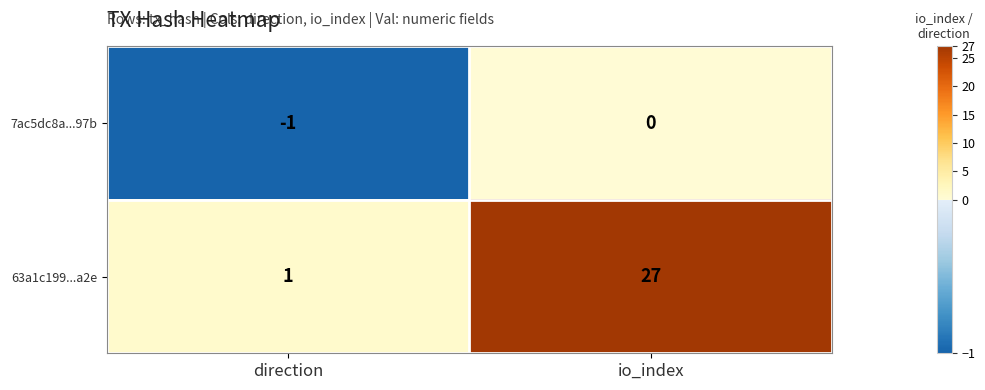

The value of 7ac5dc8a...97b at io_index is 0. True or false?

True